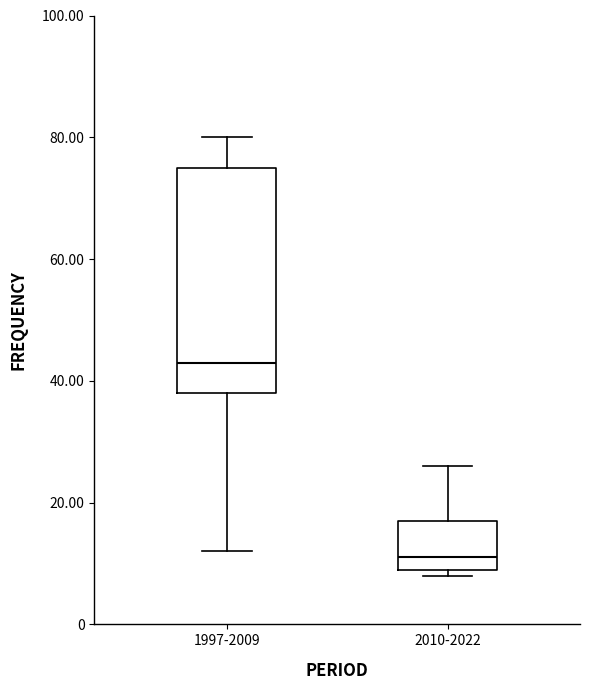

Reading left to right, read every box against the y-axis: the position of its median line, the range the box covers, and the ends of its whiskers. The values are not printed on the chart, so give them approximately, as read against the axis.

1997-2009: median 44, box 38 to 76, whiskers 12 to 80
2010-2022: median 12, box 10 to 18, whiskers 8 to 26